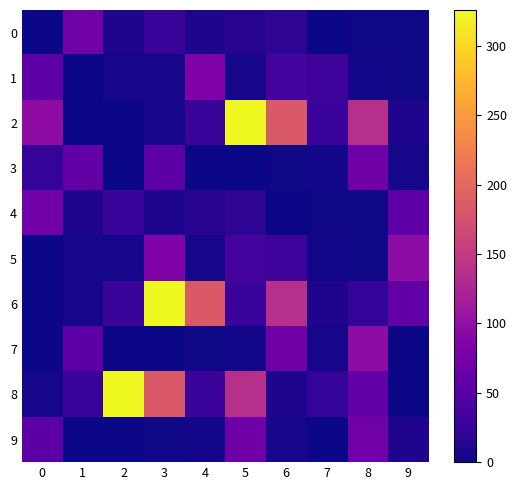

What is the spread (max minus min) of values at 8?

135